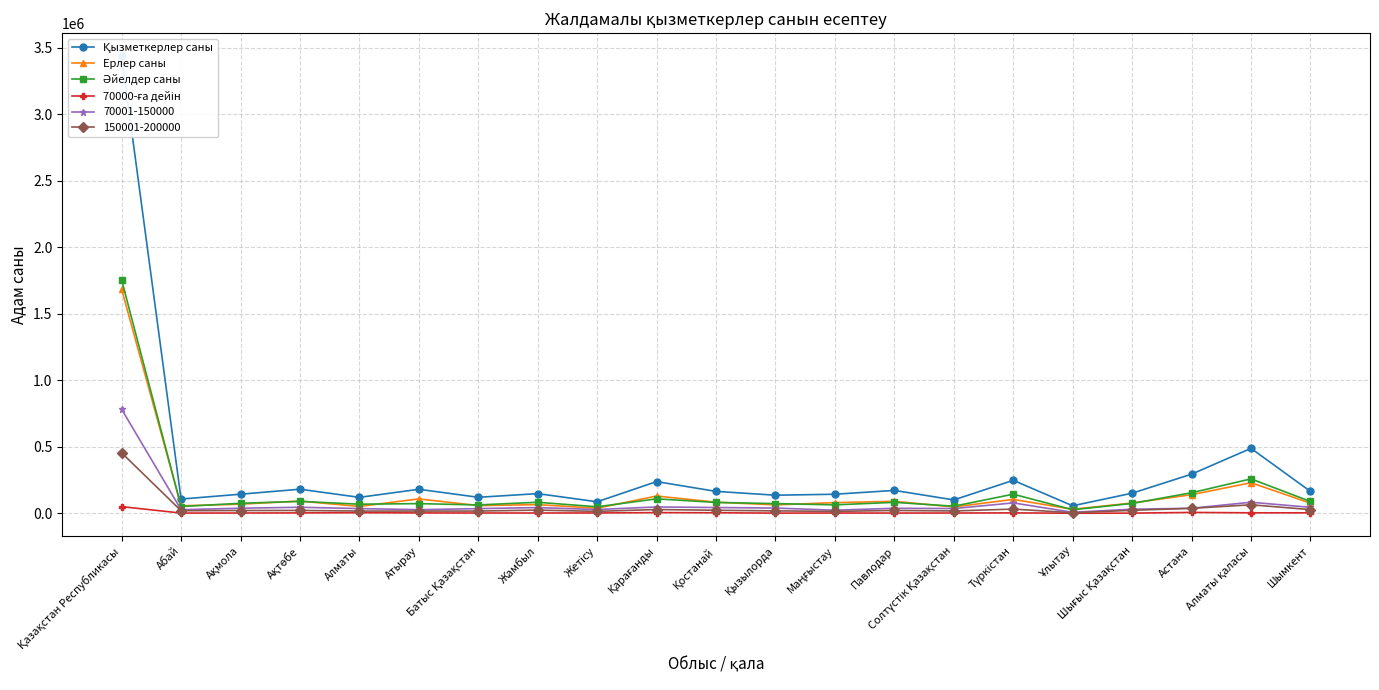

True or false: Қызметкерлер саны and 70000-ға дейін intersect in this chart.

False